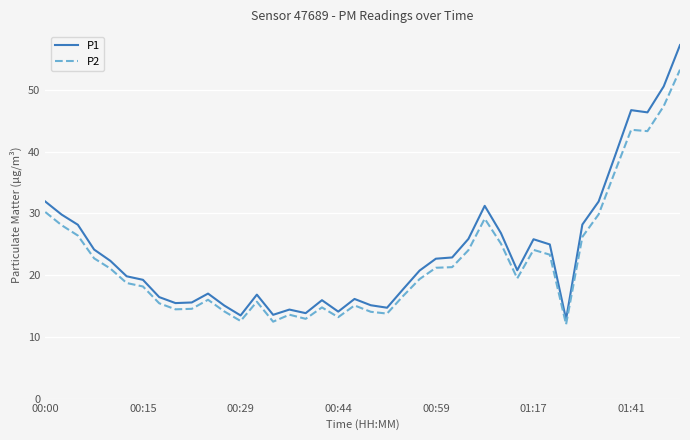

In P2, how many points are lower than both neighbors (excluding endpoints)?

9